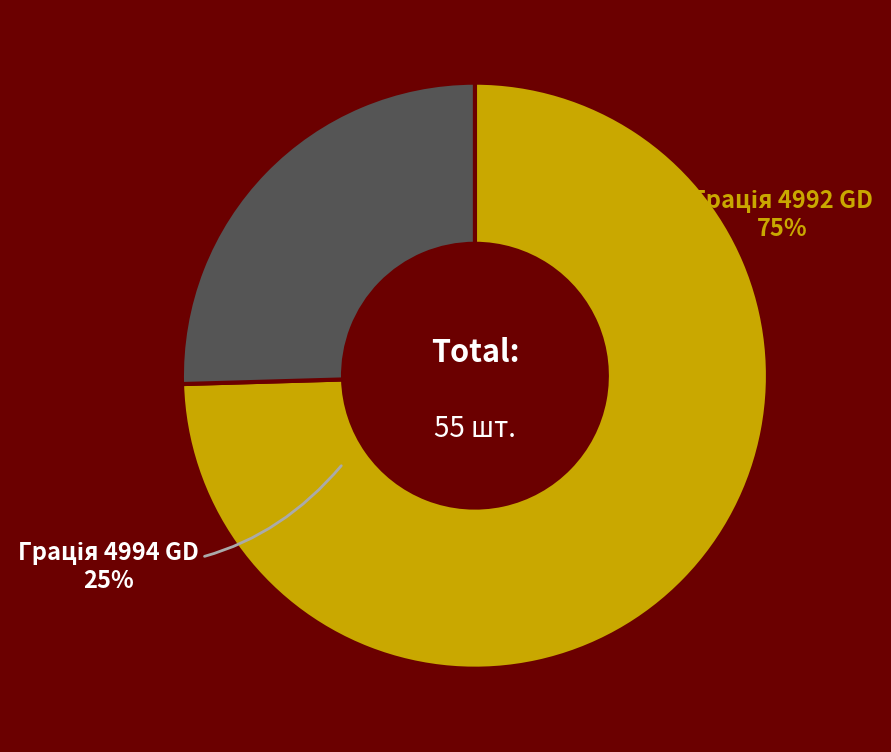

What is the largest slice in the pie chart?

Панель Skin 18 мм. Грація 4992 GD